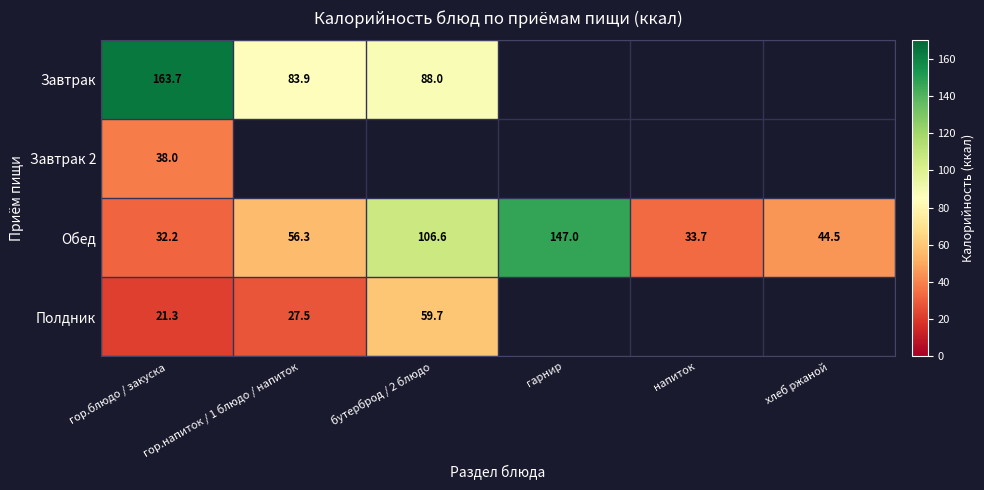

Is the value of Полдник at бутерброд / 2 блюдо greater than the value of Обед at напиток?

Yes